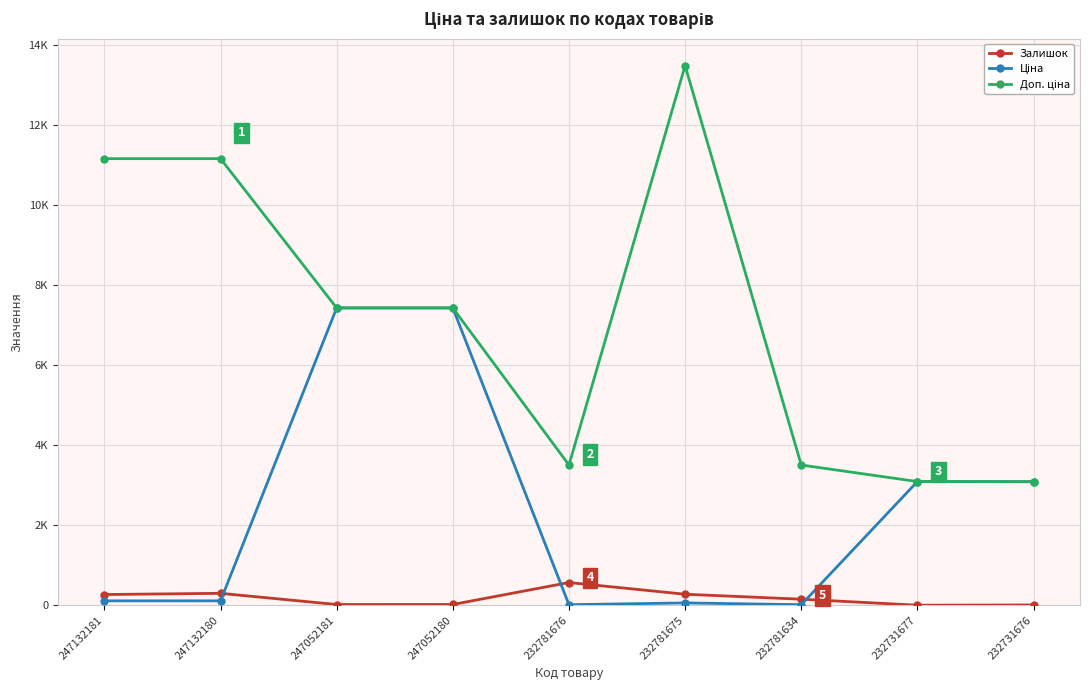

What is the value of the Залишок point at the 1st from the left?

270.0